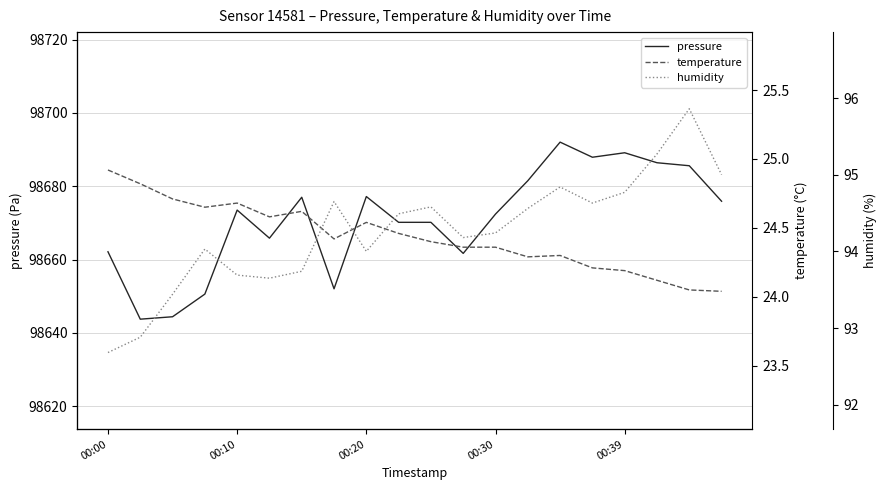

True or false: humidity has more than 2 points higher than both neighbors.

True